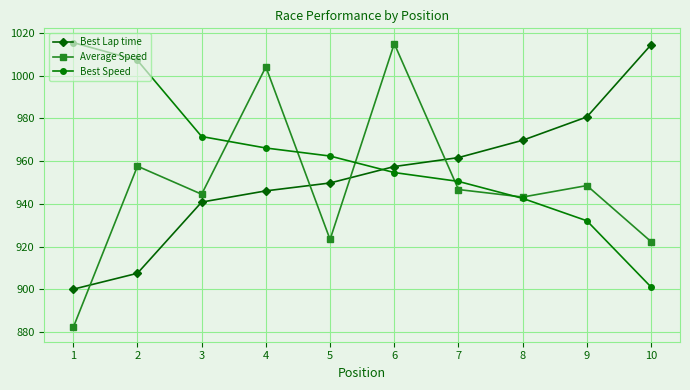

What is the value of the Best Lap time point at the 9th from the left?

980.7